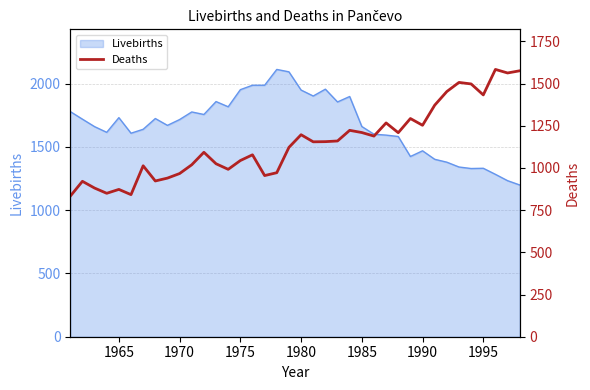

True or false: Livebirths has a value of 1952 at 1975.

True